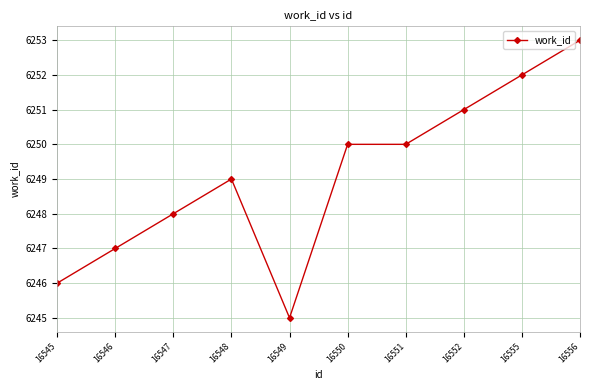

How many distinct data groups are displayed?

1